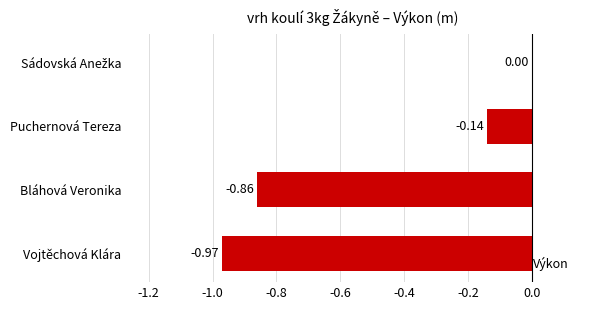

What is the sum of all values?

-2.0